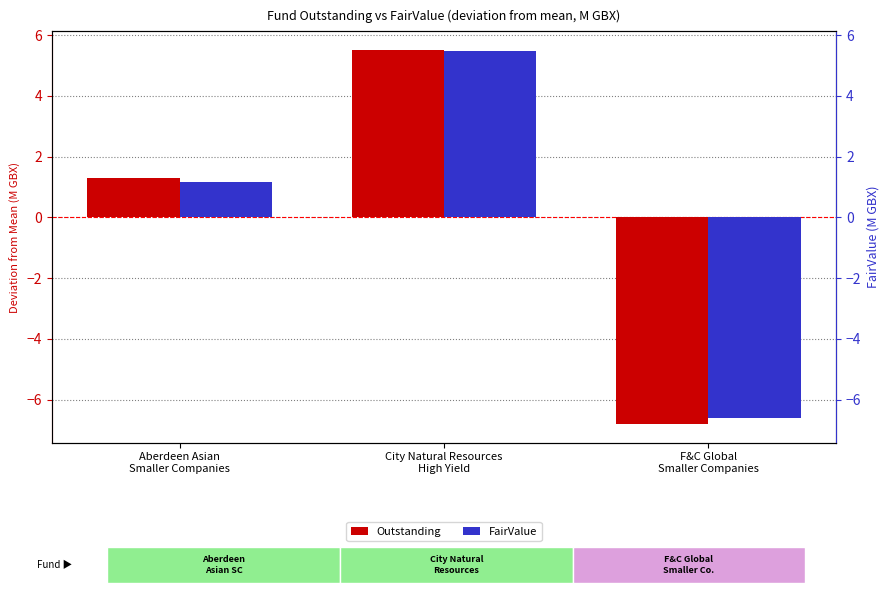

Which series has the widest spread of values?

Outstanding